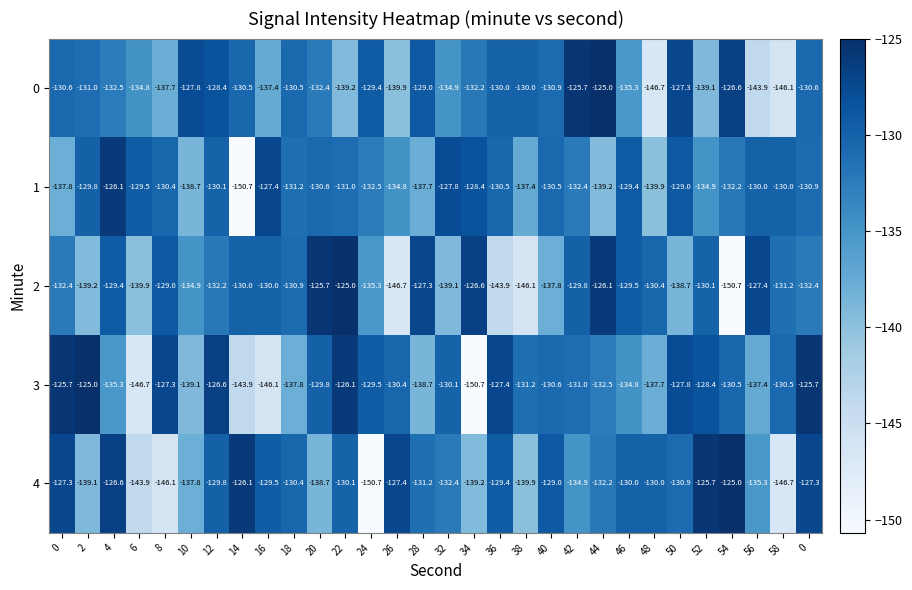

Reading left to right, transcribe all the data shown in this chart.

0: 0=-130.6	2=-131.0	4=-132.5	6=-134.8	8=-137.7	10=-127.8	12=-128.4	14=-130.5	16=-137.4	18=-130.5	20=-132.4	22=-139.2	24=-129.4	26=-139.9	28=-129.0	32=-134.9	34=-132.2	36=-130.0	38=-130.0	40=-130.9	42=-125.7	44=-125.0	46=-135.3	48=-146.7	50=-127.3	52=-139.1	54=-126.6	56=-143.9	58=-146.1	0=-130.6
1: 0=-137.8	2=-129.8	4=-126.1	6=-129.5	8=-130.4	10=-138.7	12=-130.1	14=-150.7	16=-127.4	18=-131.2	20=-130.6	22=-131.0	24=-132.5	26=-134.8	28=-137.7	32=-127.8	34=-128.4	36=-130.5	38=-137.4	40=-130.5	42=-132.4	44=-139.2	46=-129.4	48=-139.9	50=-129.0	52=-134.9	54=-132.2	56=-130.0	58=-130.0	0=-130.9
2: 0=-132.4	2=-139.2	4=-129.4	6=-139.9	8=-129.0	10=-134.9	12=-132.2	14=-130.0	16=-130.0	18=-130.9	20=-125.7	22=-125.0	24=-135.3	26=-146.7	28=-127.3	32=-139.1	34=-126.6	36=-143.9	38=-146.1	40=-137.8	42=-129.8	44=-126.1	46=-129.5	48=-130.4	50=-138.7	52=-130.1	54=-150.7	56=-127.4	58=-131.2	0=-132.4
3: 0=-125.7	2=-125.0	4=-135.3	6=-146.7	8=-127.3	10=-139.1	12=-126.6	14=-143.9	16=-146.1	18=-137.8	20=-129.8	22=-126.1	24=-129.5	26=-130.4	28=-138.7	32=-130.1	34=-150.7	36=-127.4	38=-131.2	40=-130.6	42=-131.0	44=-132.5	46=-134.8	48=-137.7	50=-127.8	52=-128.4	54=-130.5	56=-137.4	58=-130.5	0=-125.7
4: 0=-127.3	2=-139.1	4=-126.6	6=-143.9	8=-146.1	10=-137.8	12=-129.8	14=-126.1	16=-129.5	18=-130.4	20=-138.7	22=-130.1	24=-150.7	26=-127.4	28=-131.2	32=-132.4	34=-139.2	36=-129.4	38=-139.9	40=-129.0	42=-134.9	44=-132.2	46=-130.0	48=-130.0	50=-130.9	52=-125.7	54=-125.0	56=-135.3	58=-146.7	0=-127.3